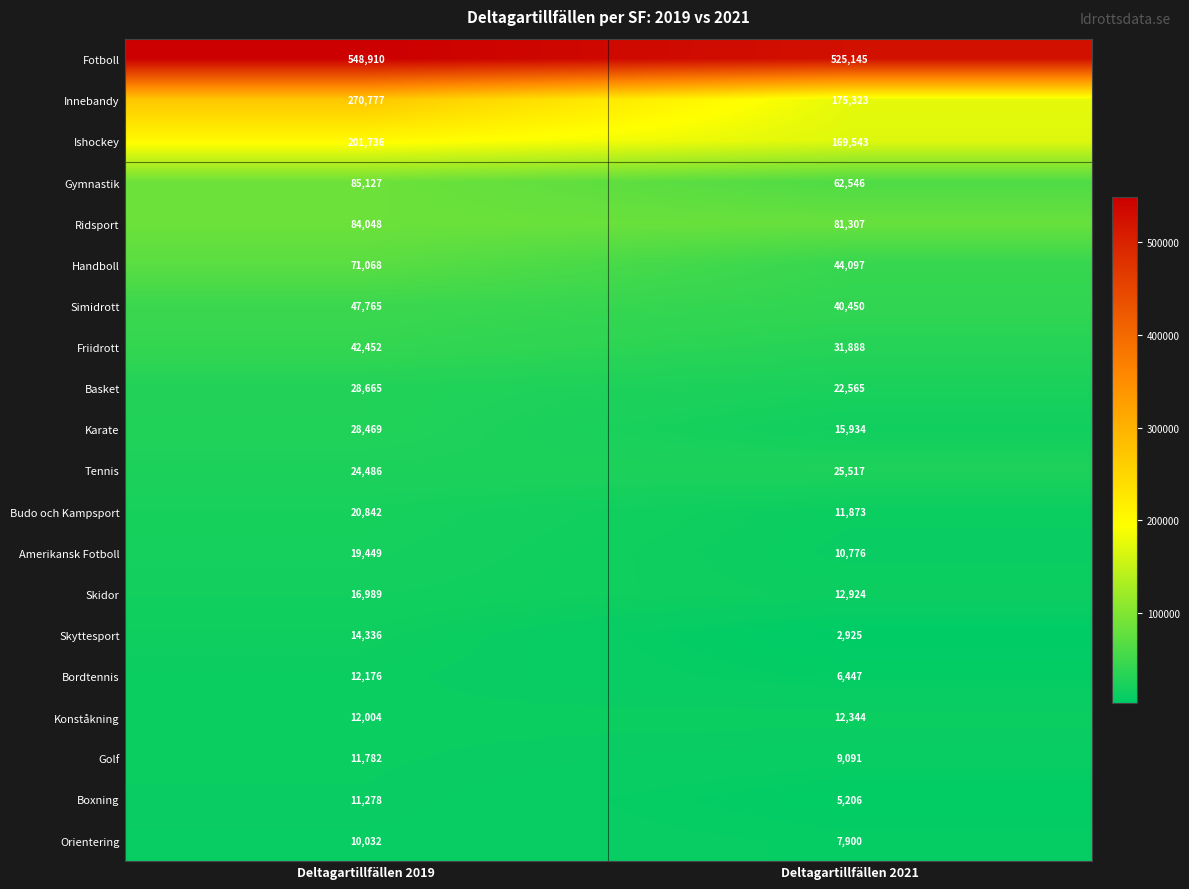

What value does the Gymnastik series have at Deltagartillfällen 2019?

85127